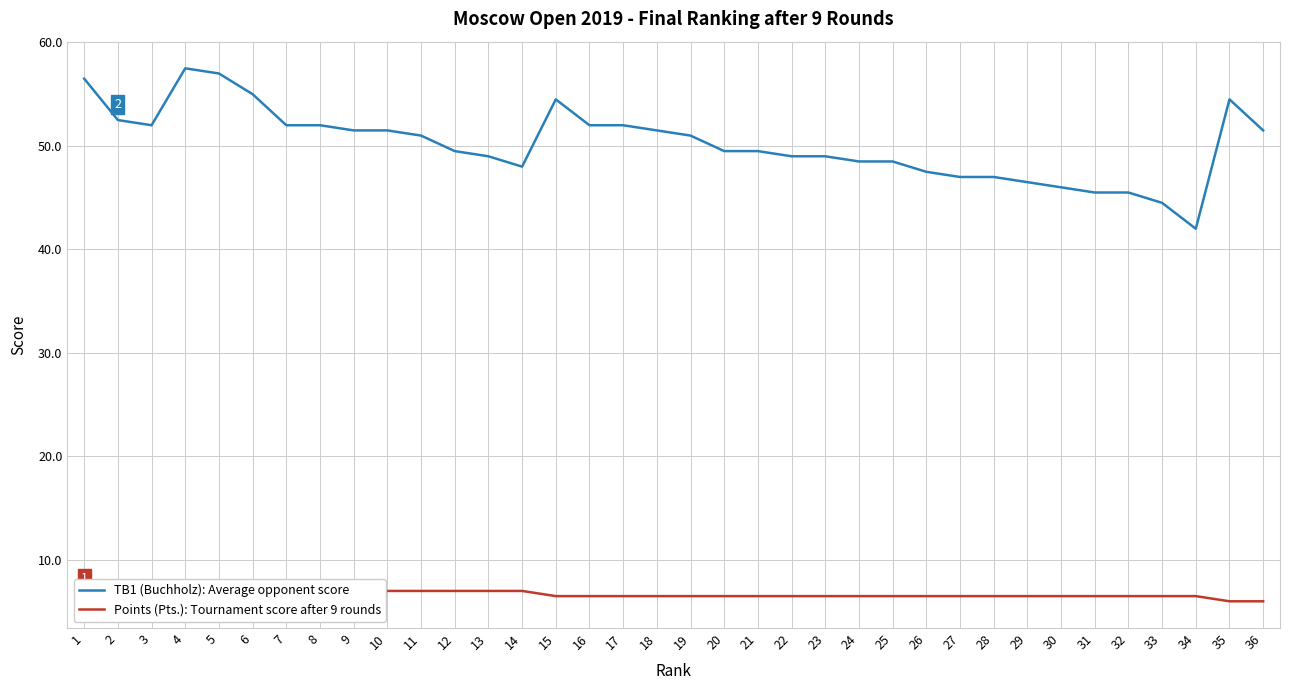

What is the sum of the TB1 (Buchholz): Average opponent score values at 8 and 29?

98.5